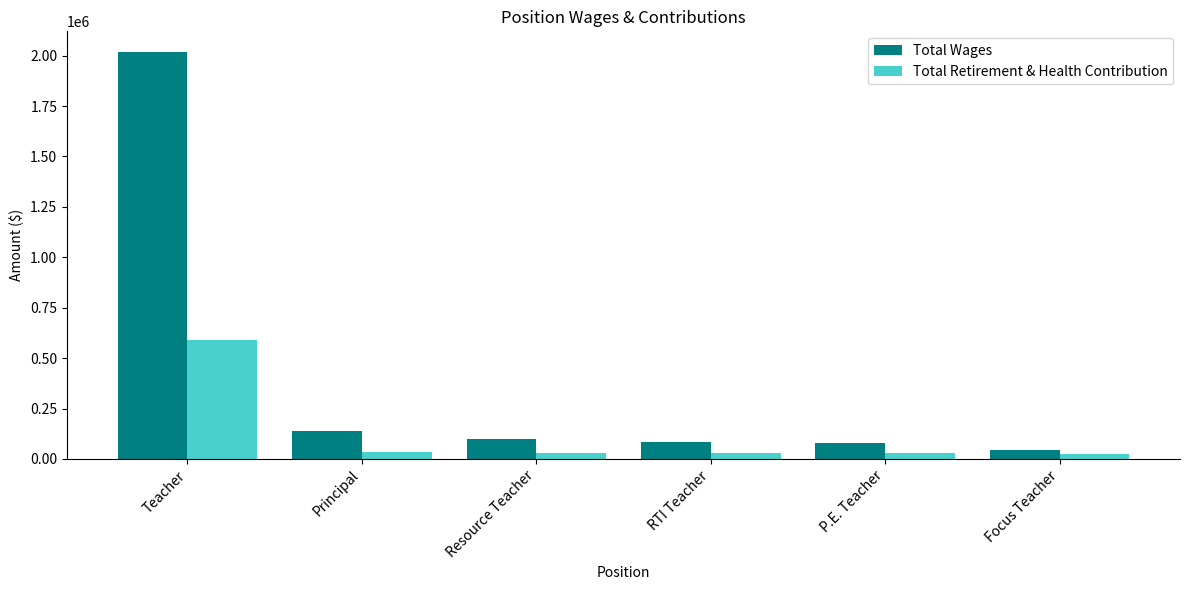

How many bars are there in each group?

2